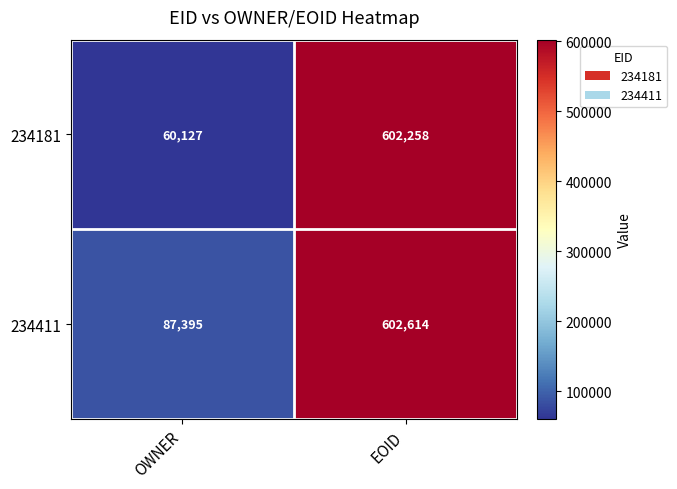

The 234411 series shows 177265 at EOID. True or false?

False